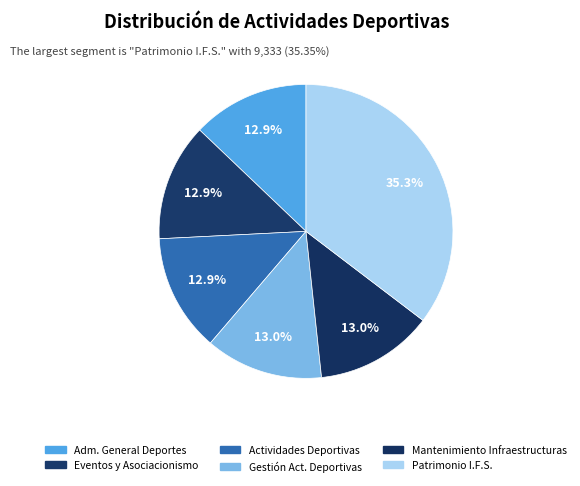

Count the number of slices in the pie.

6